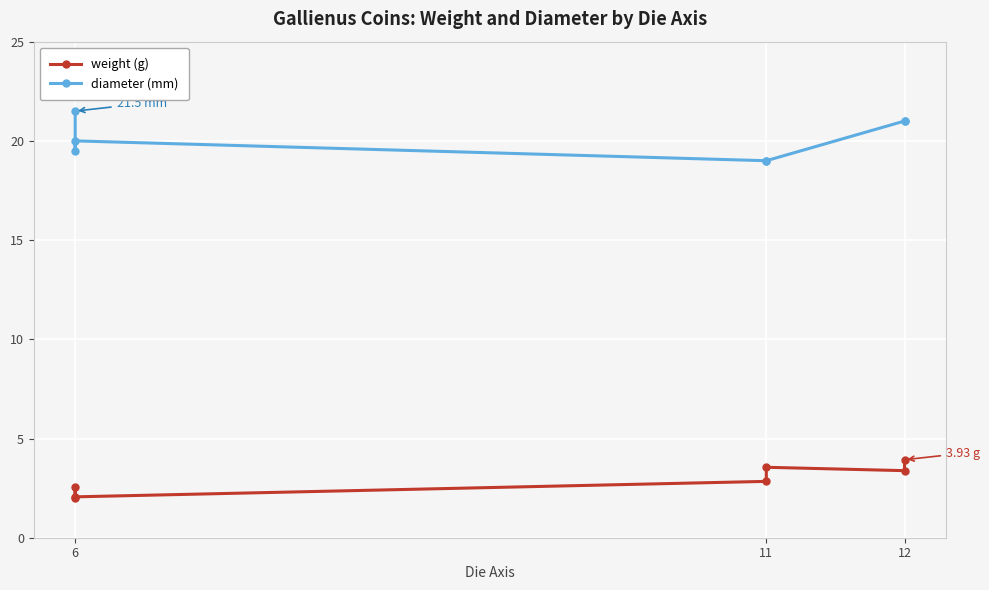

List the series in order of their overall mean, lowest first.

weight (g), diameter (mm)